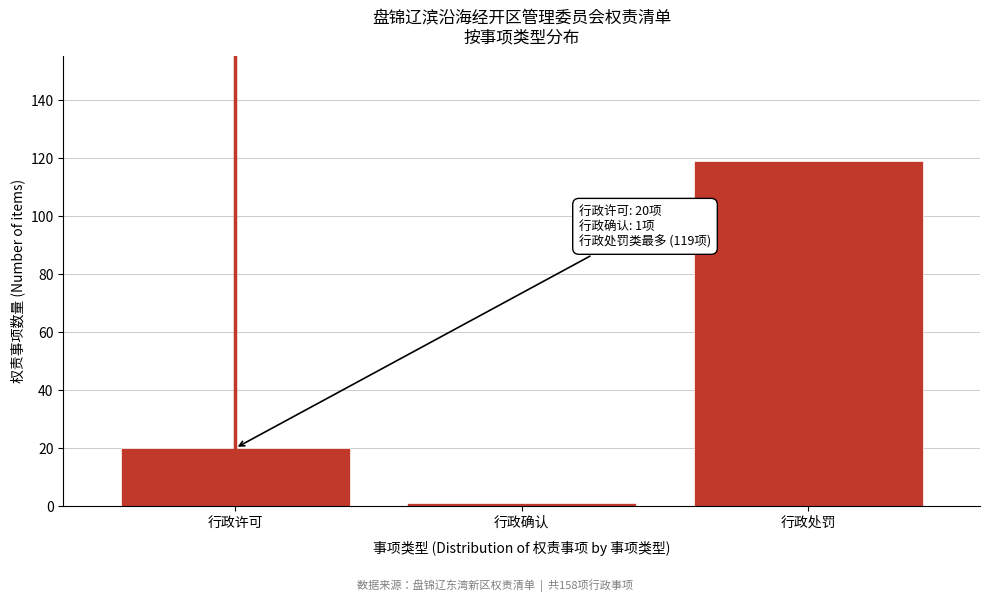

Reading left to right, transcribe all the data shown in this chart.

行政许可=20	行政确认=1	行政处罚=119